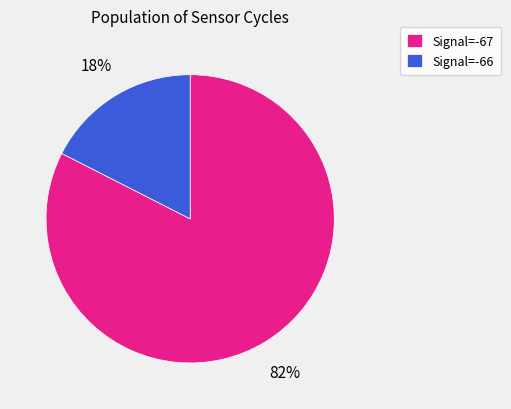

Which slice is the smallest?

Signal=-66